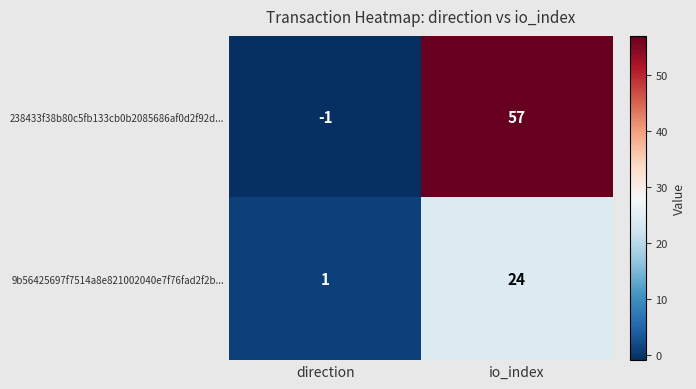

What is the difference between the maximum and minimum values in the 9b56425697f7514a8e821002040e7f76fad2f2b... series?

23